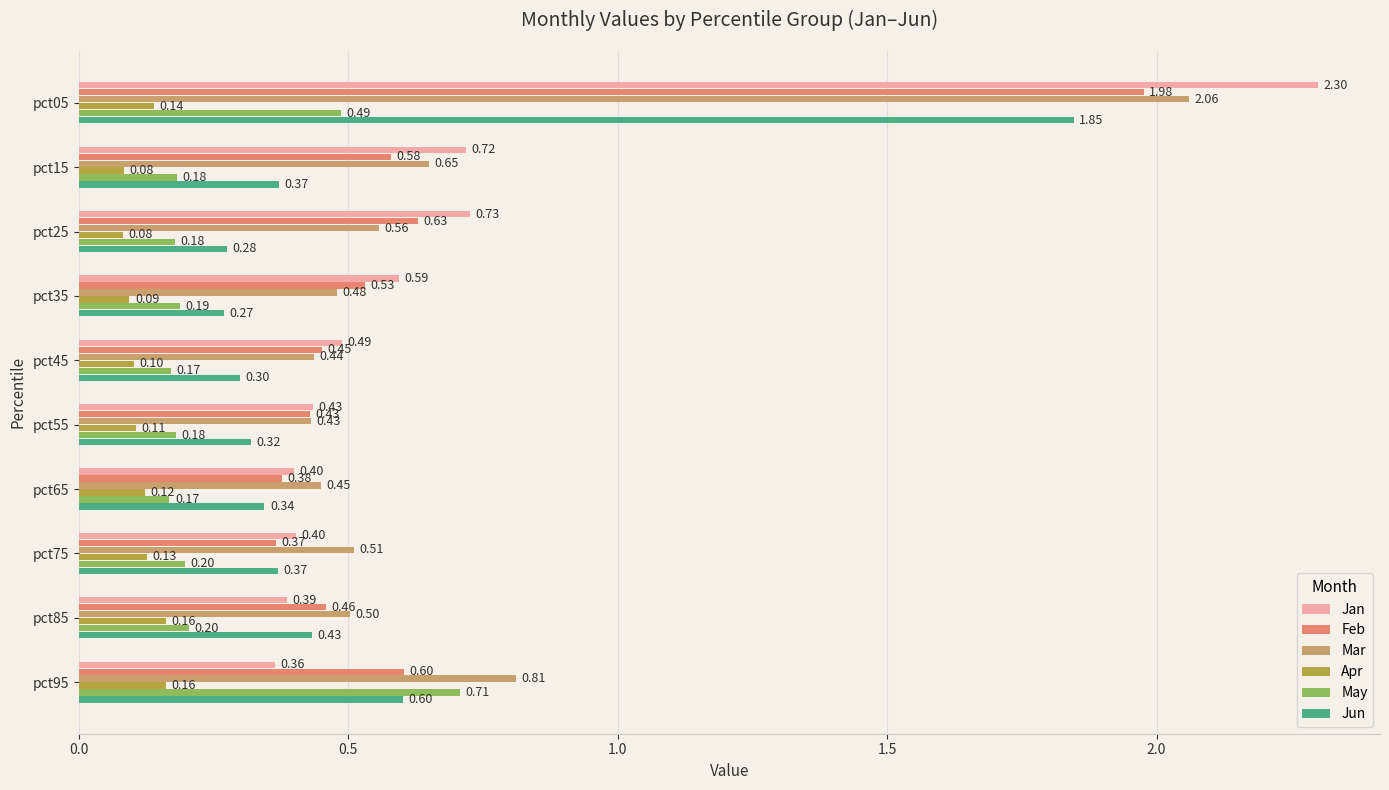

List the series in order of their peak value, highest first.

Jan, Mar, Feb, Jun, May, Apr